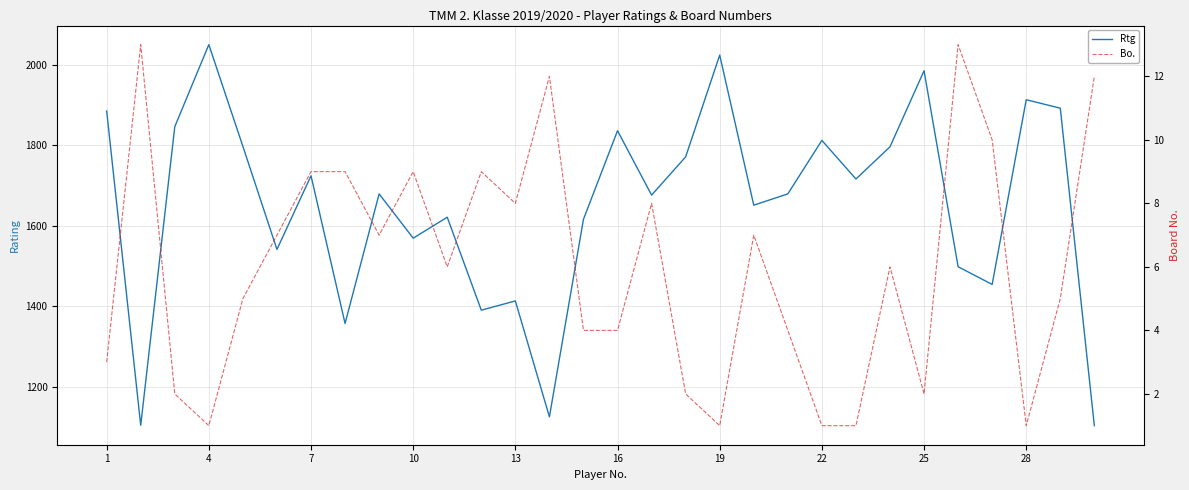

How many interior local peaks does the Bo. series have?

8